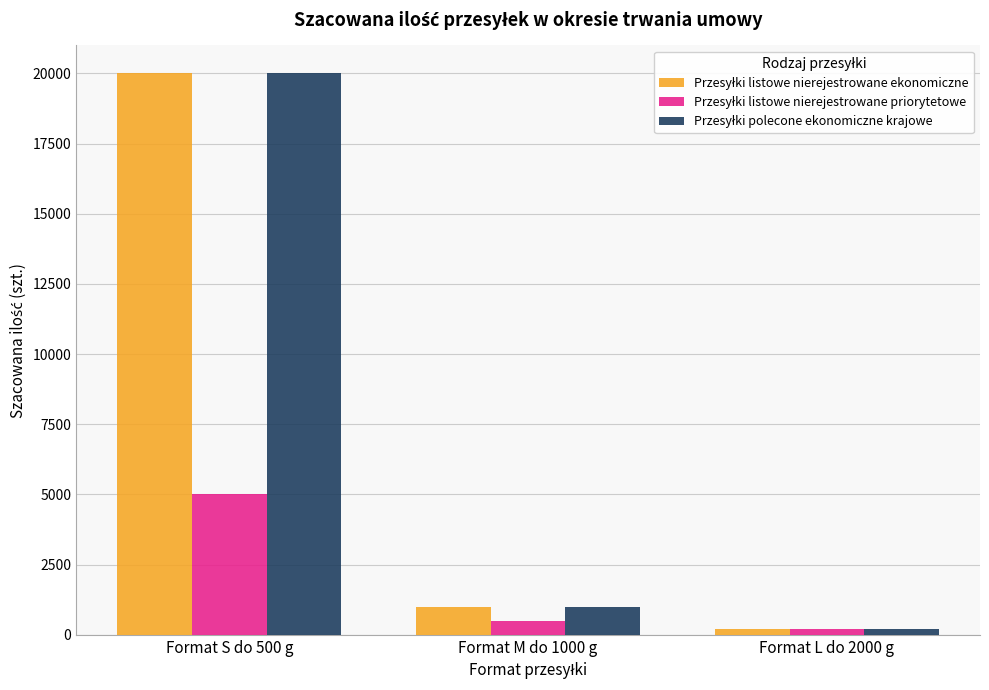

Which category has the highest value across all series?

Format S do 500 g